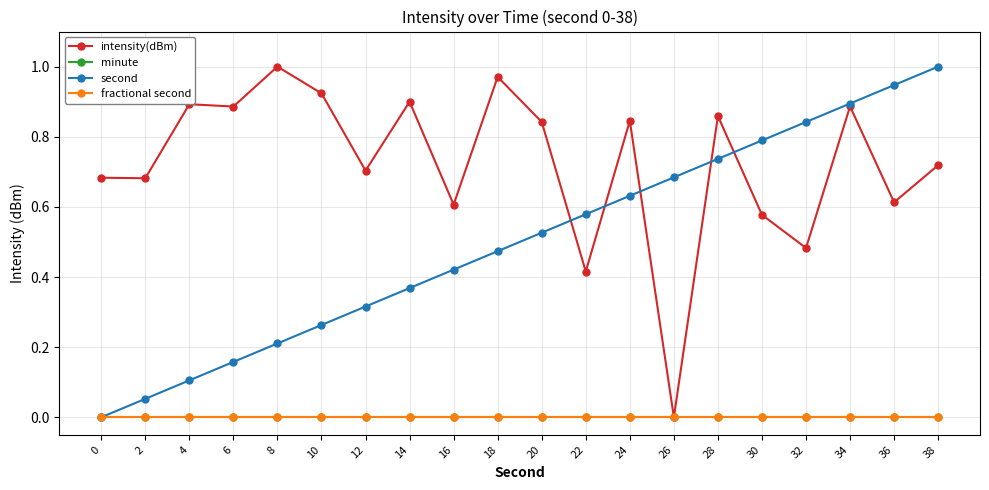

Between 16 and 22, which series saw the biggest shift?

intensity(dBm)